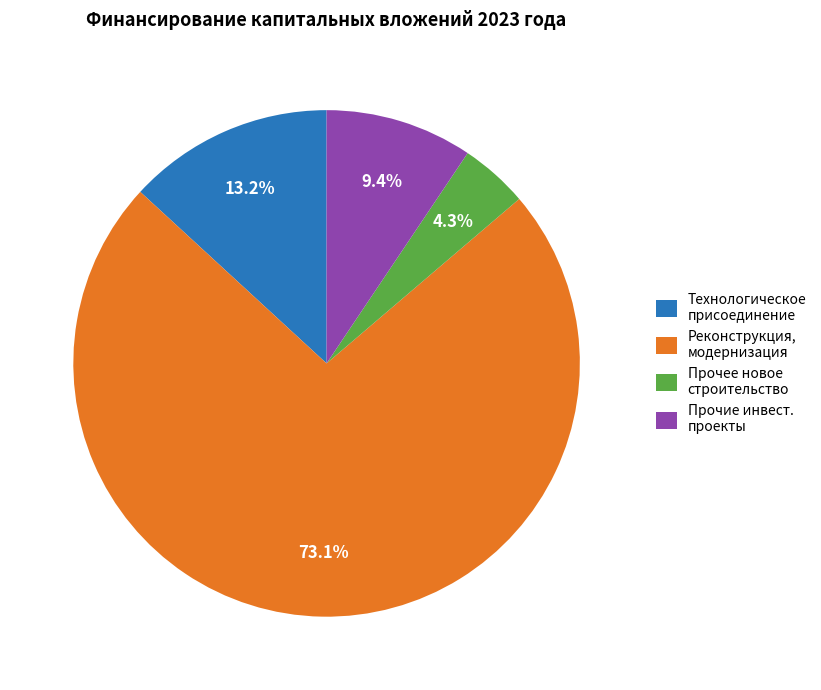

Is it true that Технологическое присоединение is 13% of the pie?

True